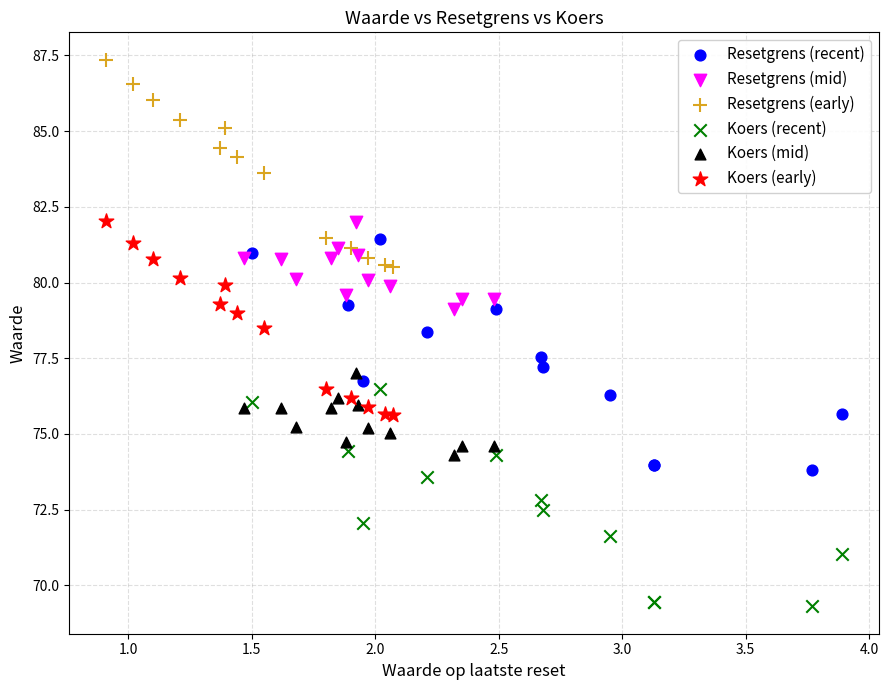

Which series has the largest Y range (max minus min)?

Resetgrens (recent)